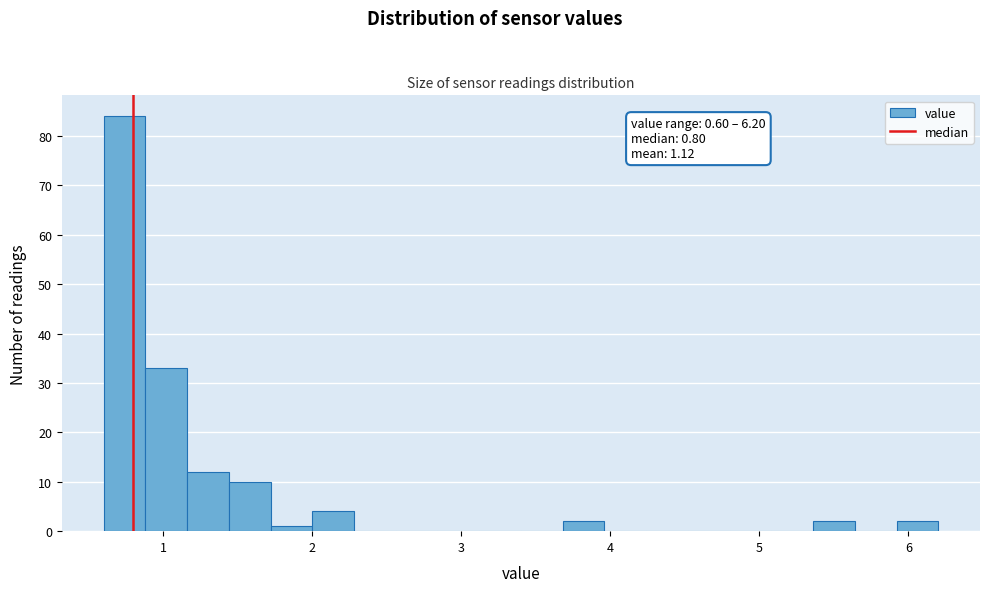

Read against the x-axis, roughly where is the centre of the tallest bar?

0.7